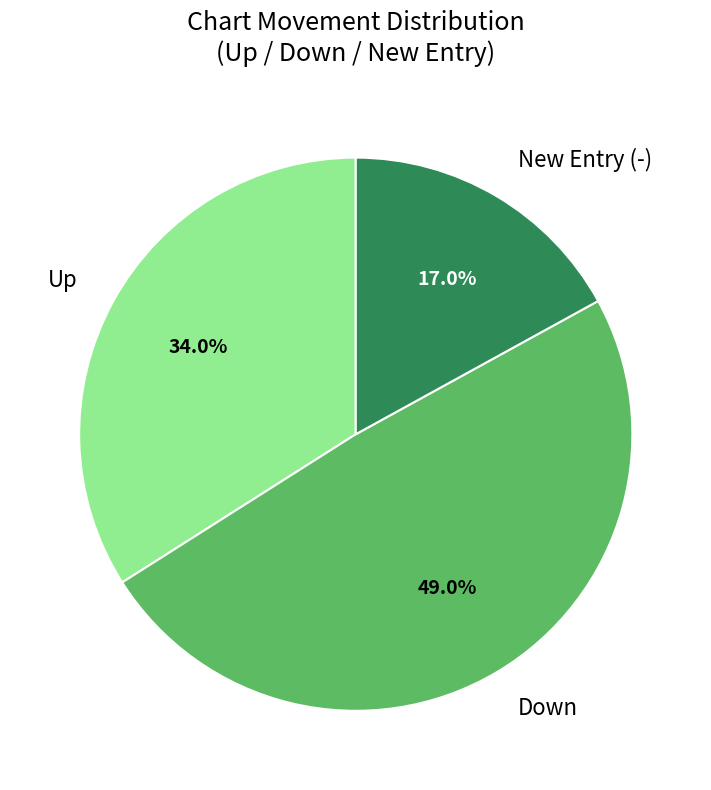

How many segments does this pie chart have?

3